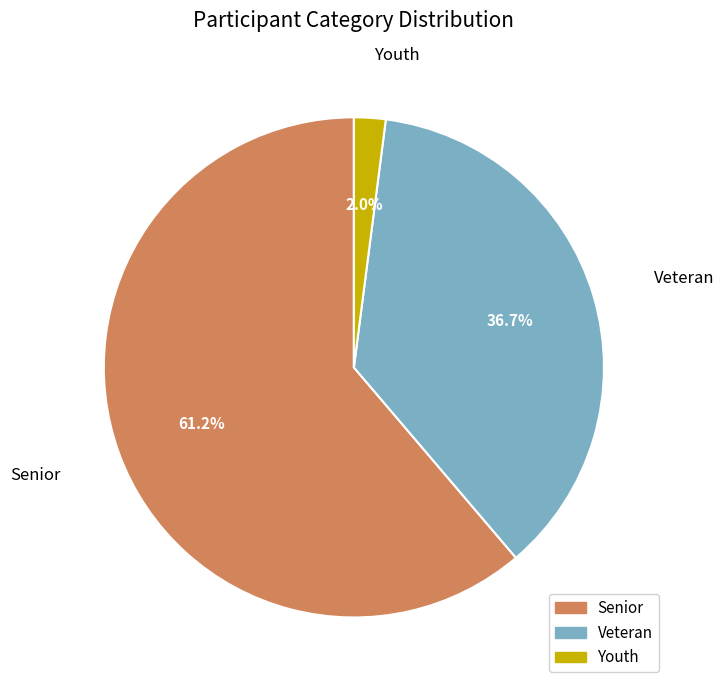

Approximately how many times larger is the value at Veteran compared to Senior?

0.6